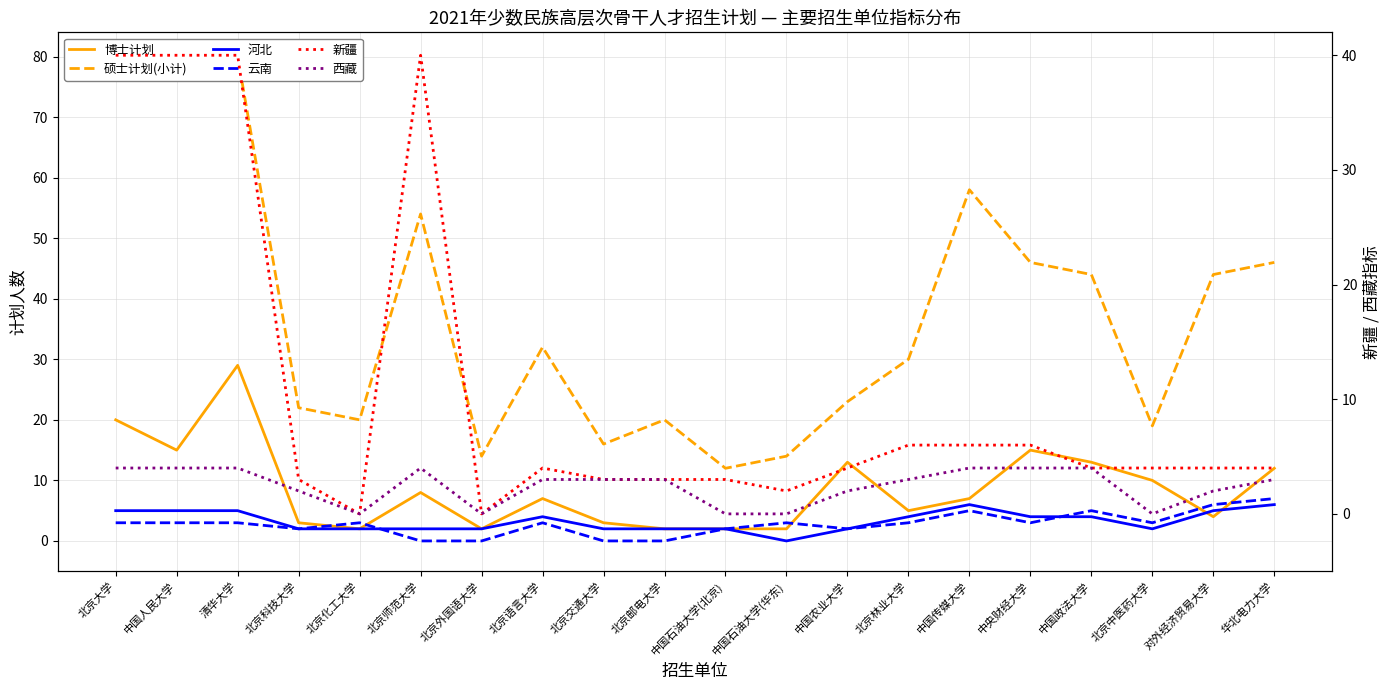

The 硕士计划(小计) series shows 80 at 清华大学. True or false?

True